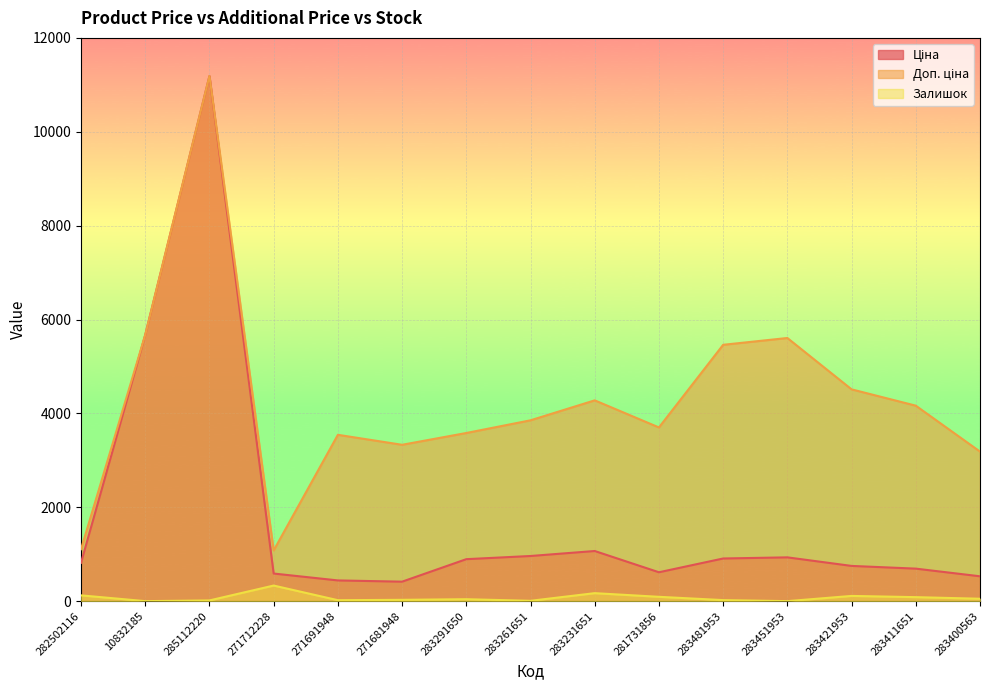

What value does the Ціна series have at 282502116?

818.5